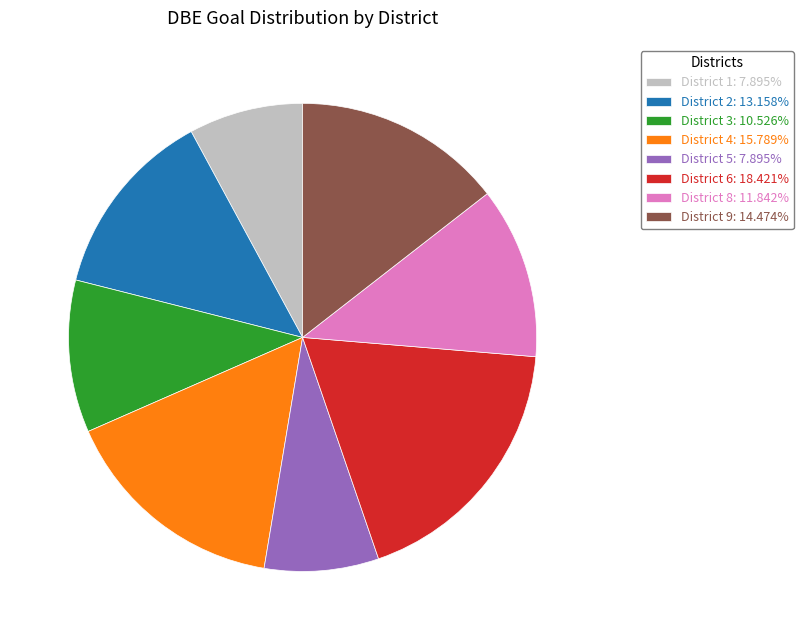

True or false: District 2 accounts for 7% of the total.

False